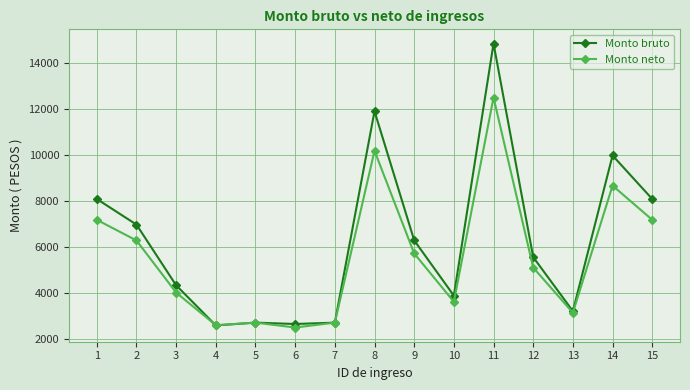

Which series changed the most between 9 and 13?

Monto bruto